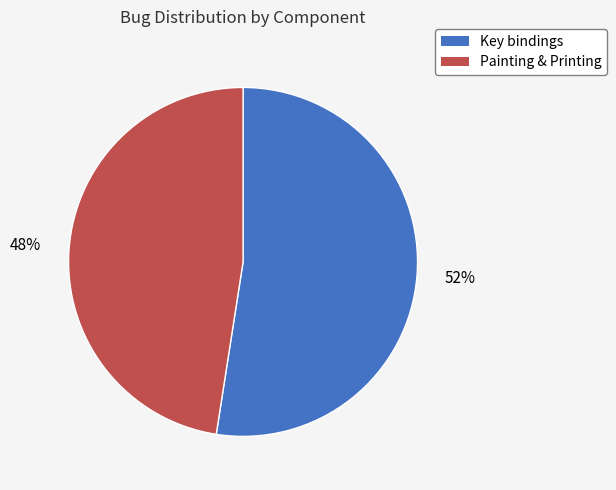

To the nearest percent, what is the average slice percentage?

50%